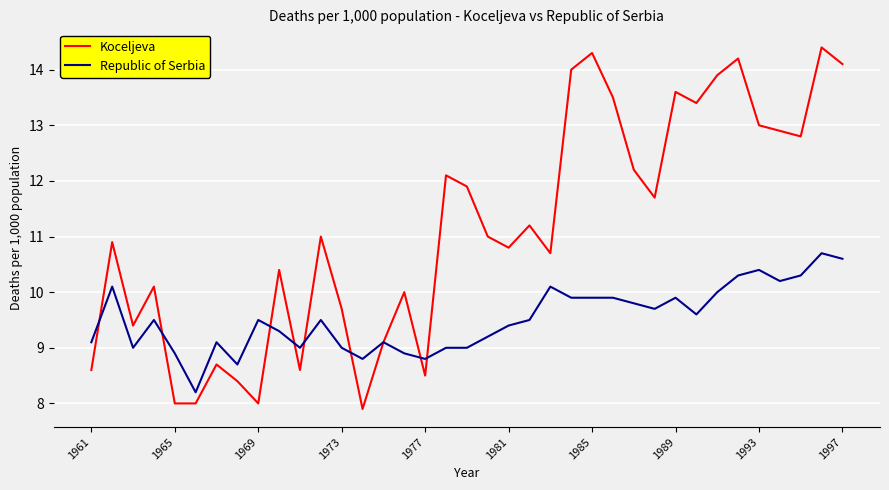

What is the lowest value of the Koceljeva series?

7.9